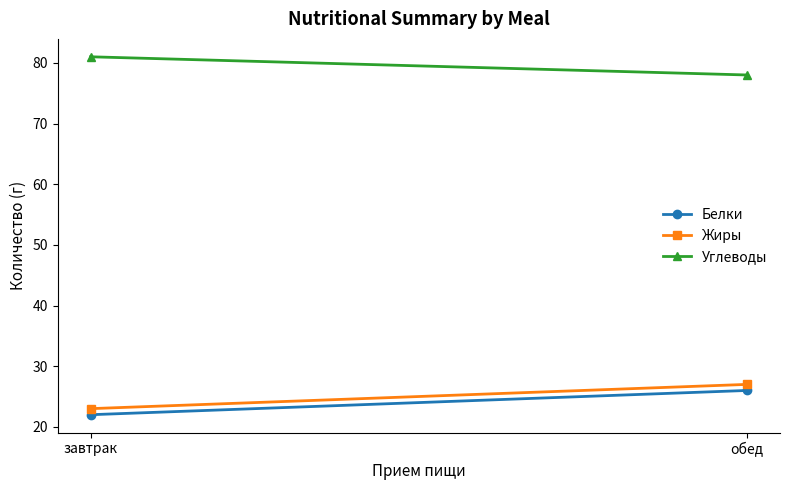

Reading left to right, extract all data points from this chart.

Белки: завтрак=22	обед=26
Жиры: завтрак=23	обед=27
Углеводы: завтрак=81	обед=78